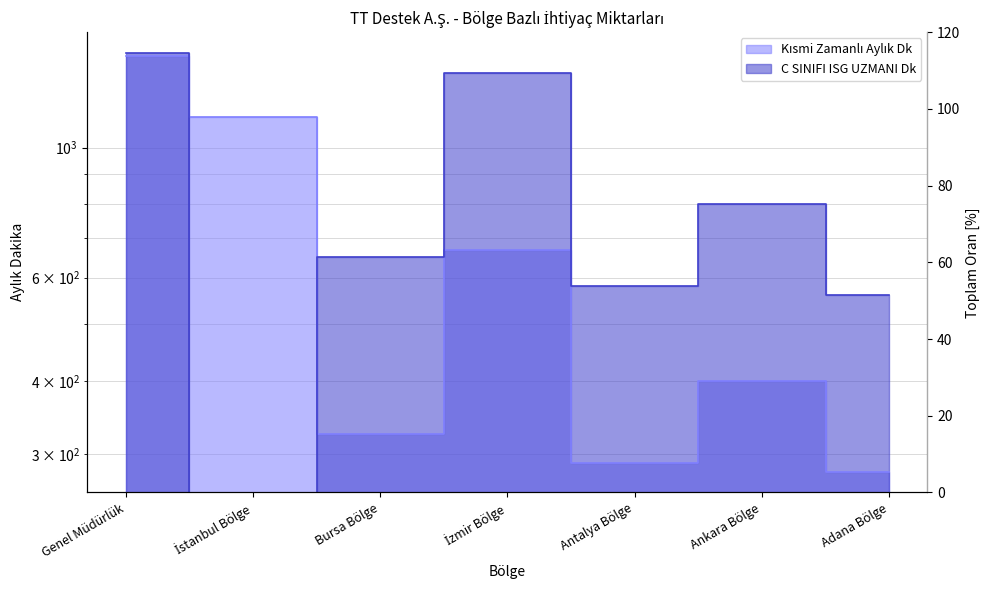

Reading left to right, transcribe all the data shown in this chart.

Kısmi Zamanlı Aylık Dk: 1435	1130	325	670	290	400	280
C SINIFI ISG UZMANI Dk: 1450	0	650	1340	580	800	560